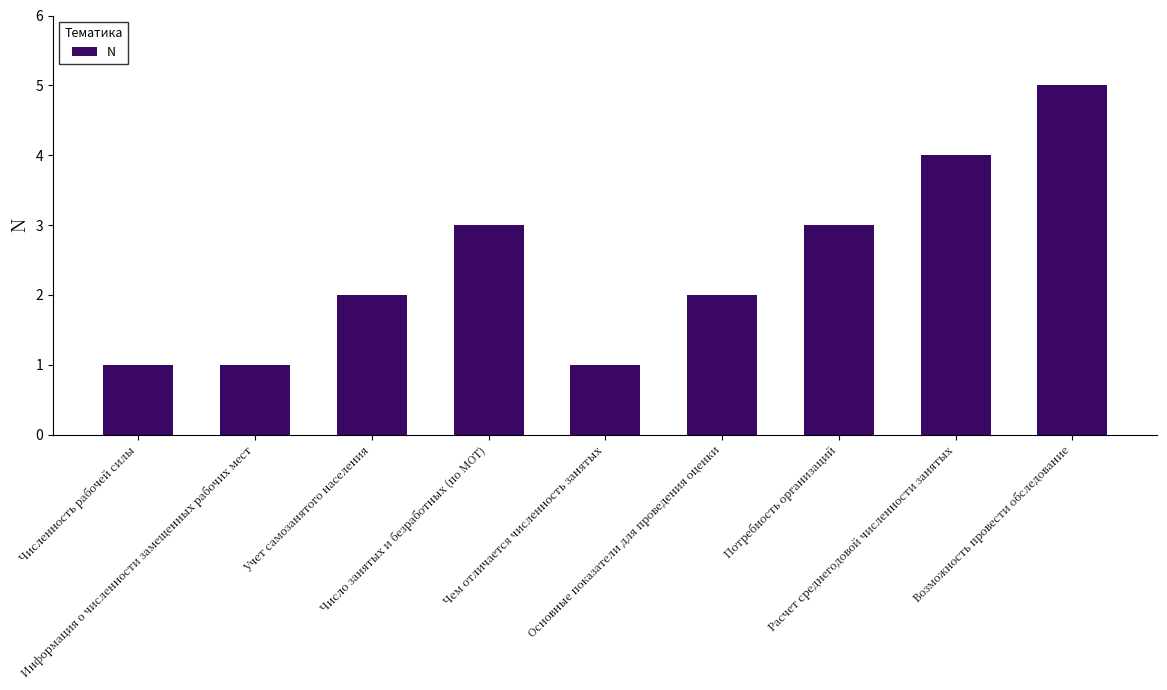

Reading right to left, extract all data points from this chart.

5	4	3	2	1	3	2	1	1